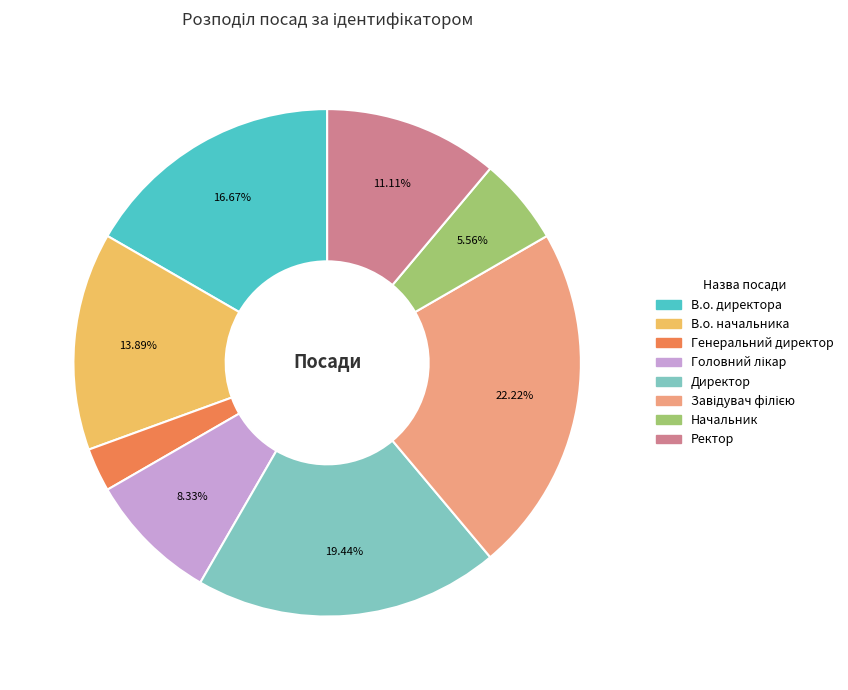

To the nearest percent, what is the average slice percentage?

12%